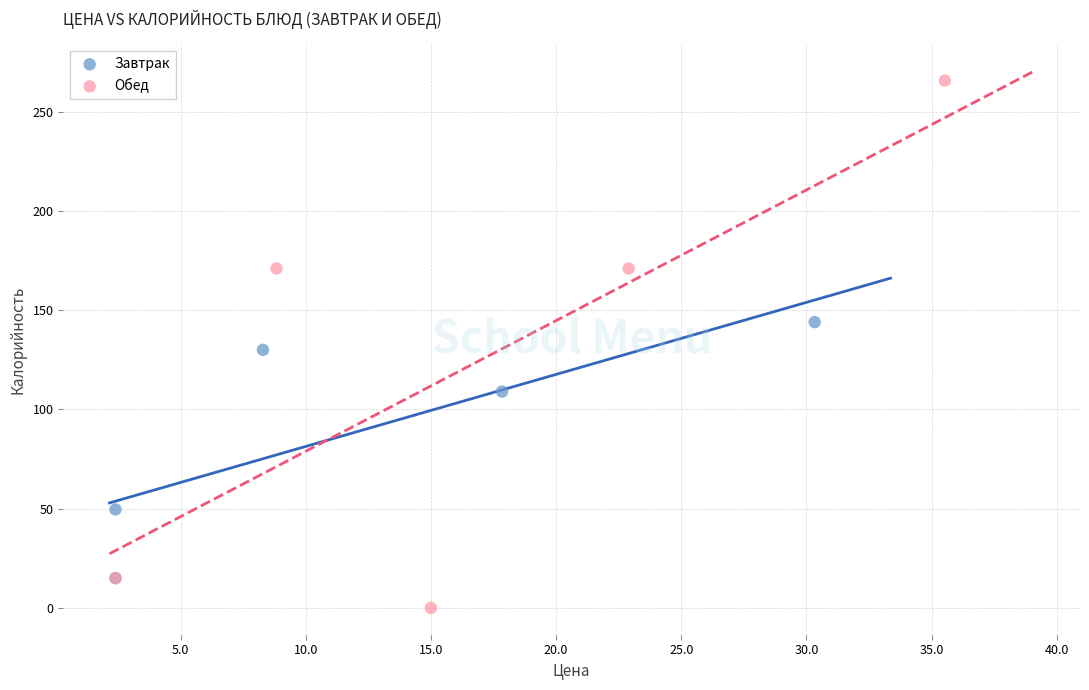

Which series has the largest Y range (max minus min)?

Обед